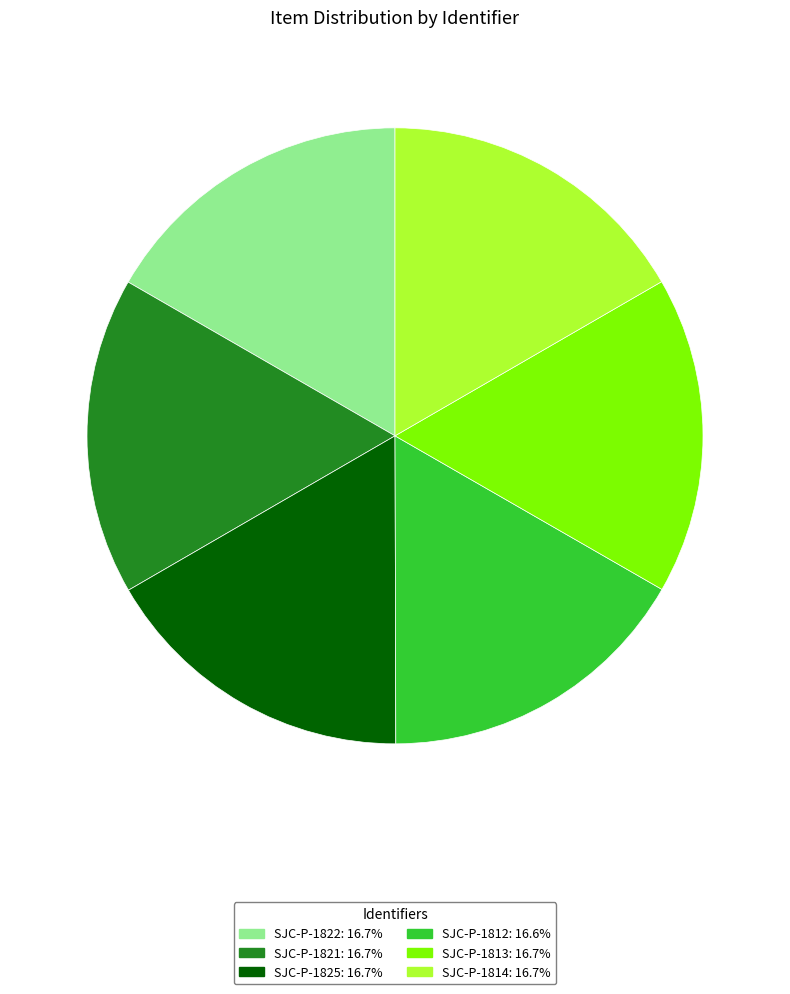

Approximately how many times larger is the value at SJC-P-1821 compared to SJC-P-1812?

1.0